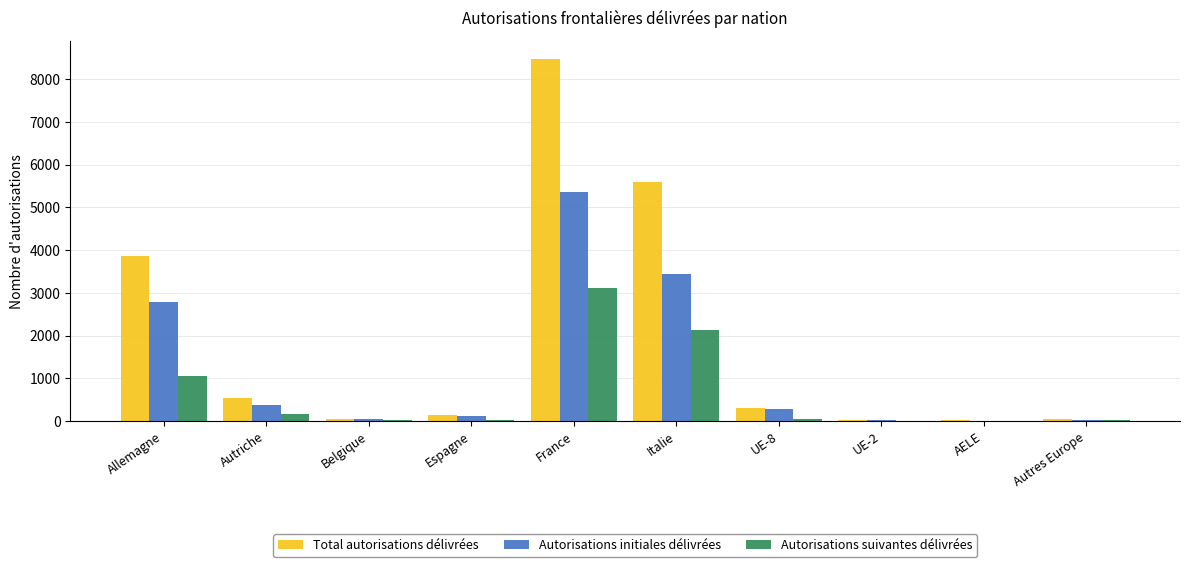

What is the greatest value displayed?

8482